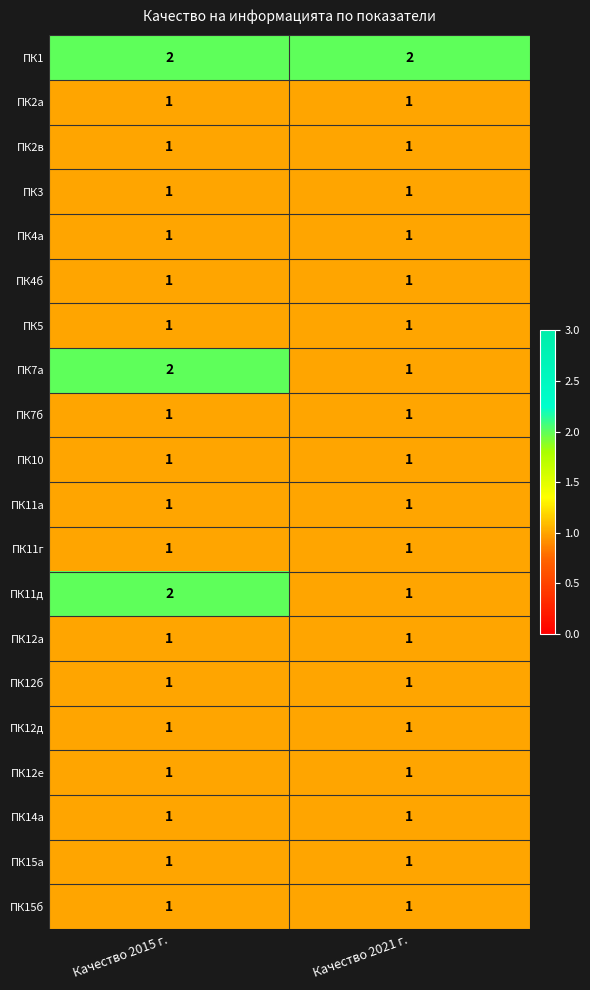

What is the total value across all series at Качество 2015 г.?

23